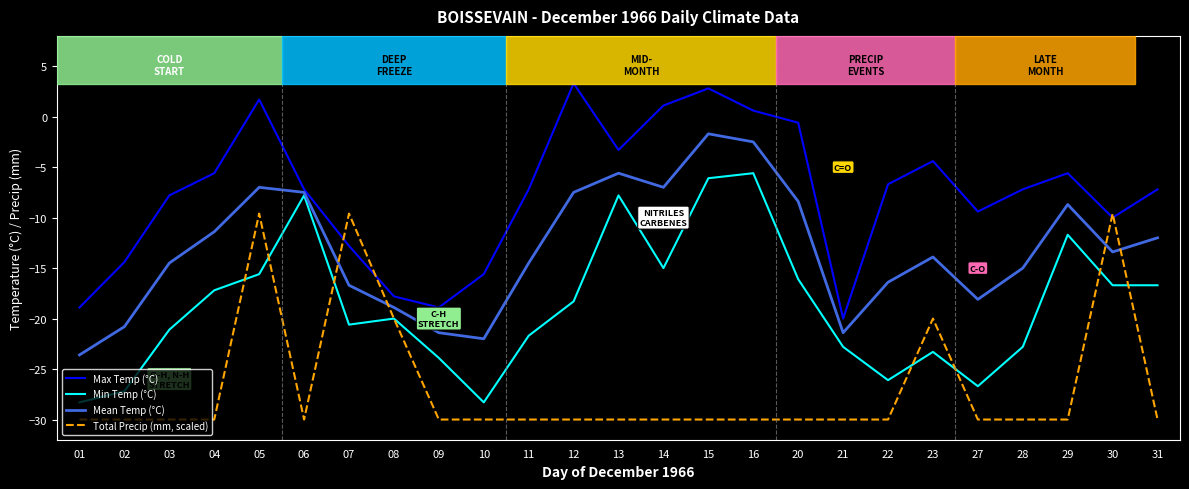

Where does the Max Temp (°C) series first go above -7?

04